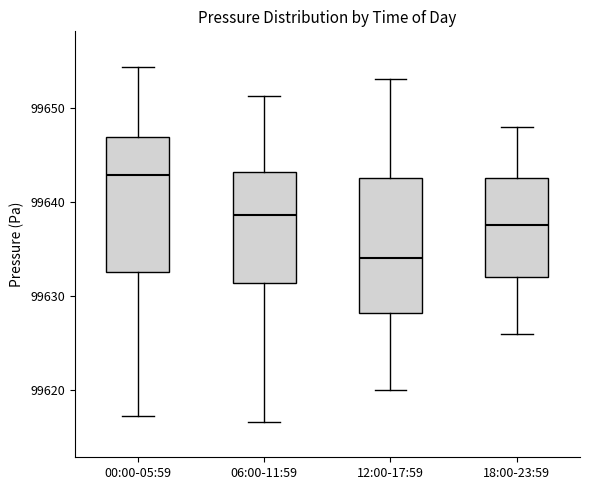

Reading left to right, transcribe this box plot: for each box, give where its median line is, the range the box spans, and where its two whiskers end, as read against the y-axis. The values are not printed on the chart, so give them approximately, as read against the axis.

00:00-05:59: median 99643, box 99633 to 99647, whiskers 99617 to 99654
06:00-11:59: median 99639, box 99631 to 99643, whiskers 99617 to 99651
12:00-17:59: median 99634, box 99628 to 99643, whiskers 99620 to 99653
18:00-23:59: median 99638, box 99632 to 99643, whiskers 99626 to 99648